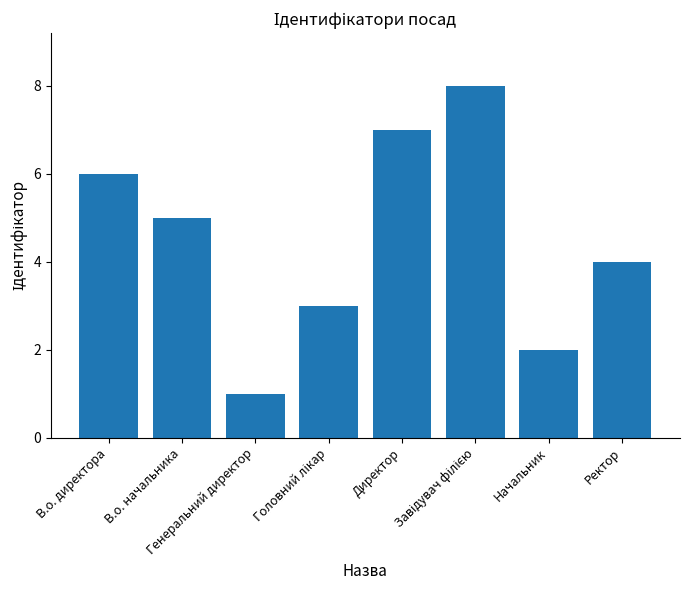

What is the sum of all values?

36